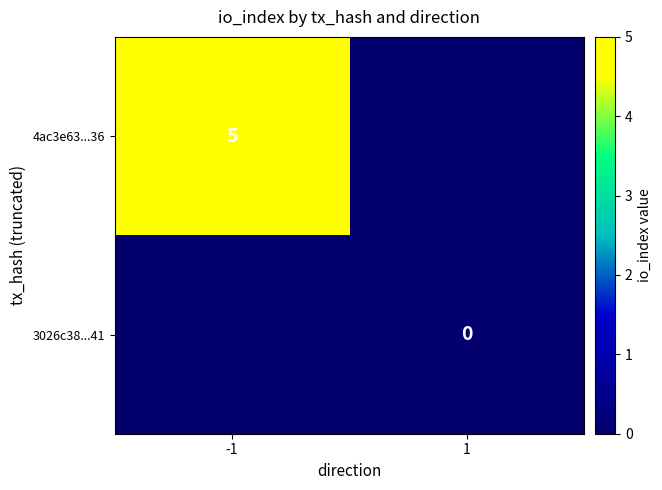

The 4ac3e63...36 series shows 8 at -1. True or false?

False